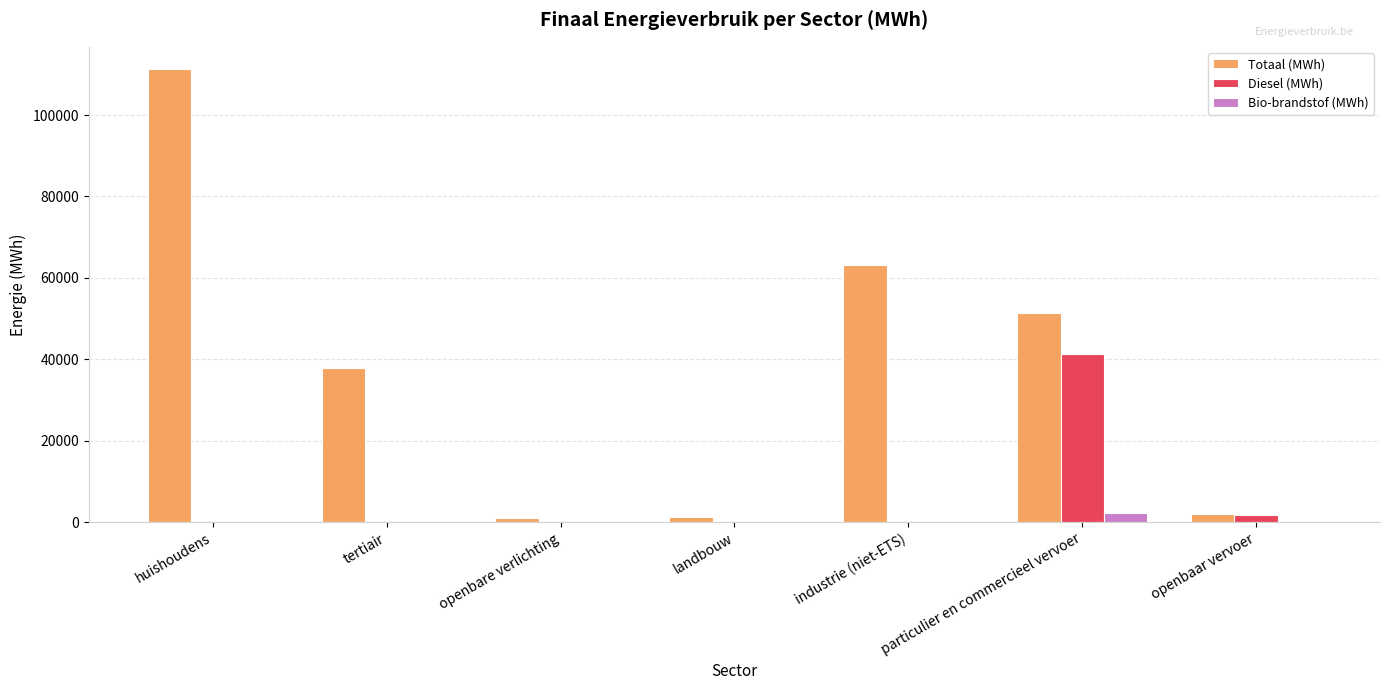

Are the bars grouped side by side (vs. stacked)?

Yes